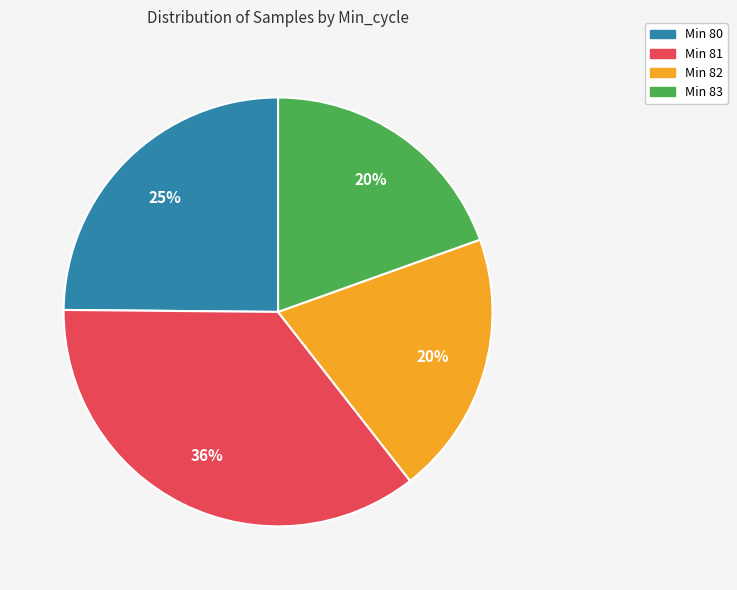

To the nearest percent, what is the difference between the largest and smallest slice percentages?

16%